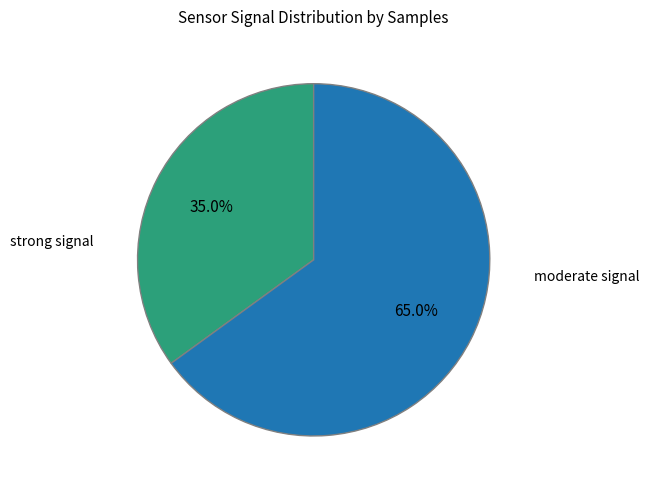

Does any single category account for the majority?

Yes